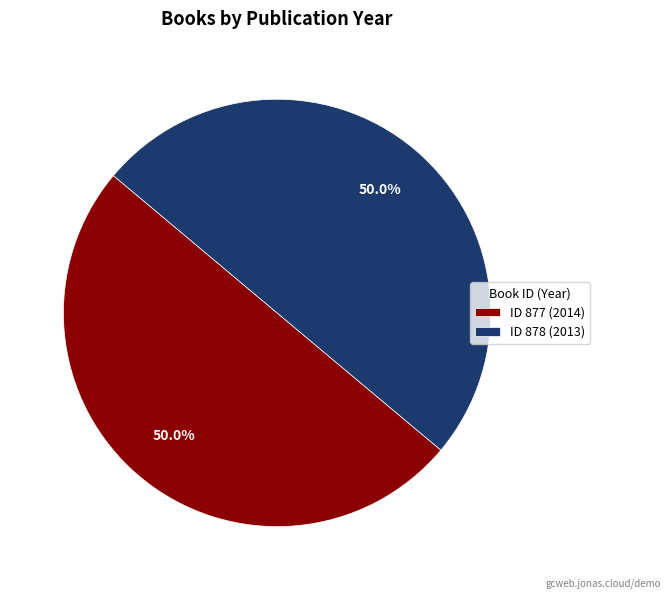

Count the number of slices in the pie.

2